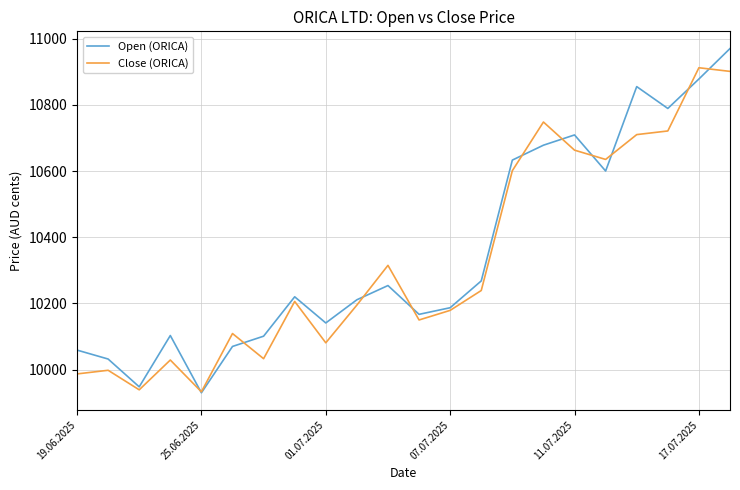

Which series has the largest range (max minus min)?

Open (ORICA)